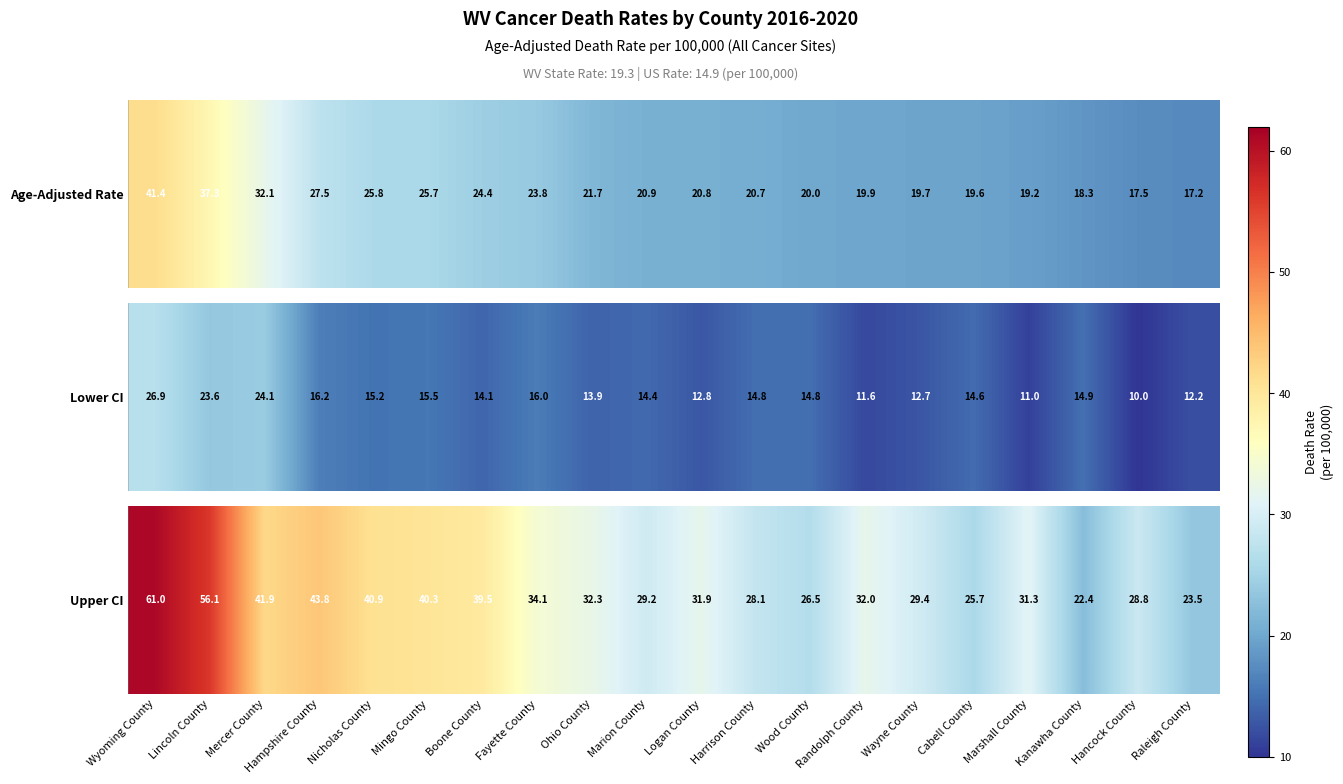

What is the difference between the maximum and minimum values?

38.6